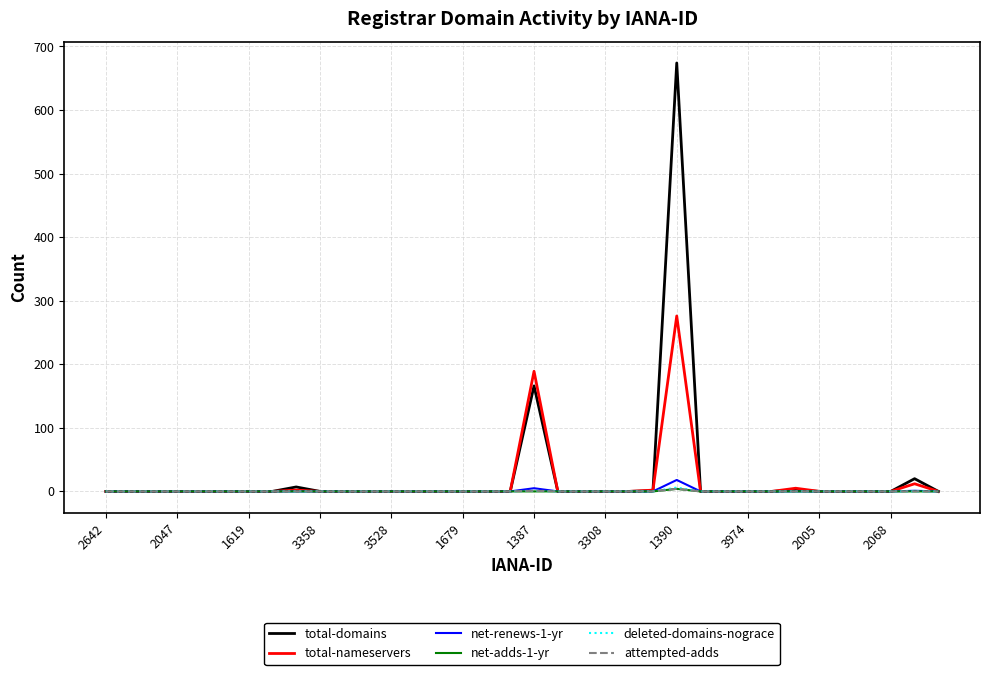

What is the maximum value for total-domains?

674